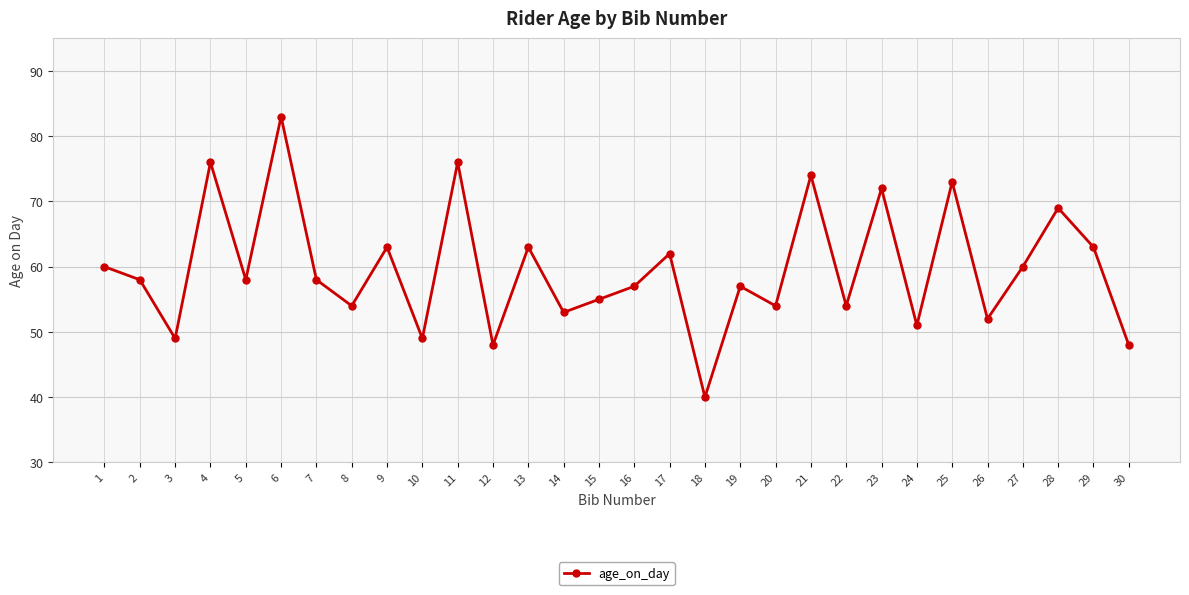

At which category does the data reach its first local valley?

3